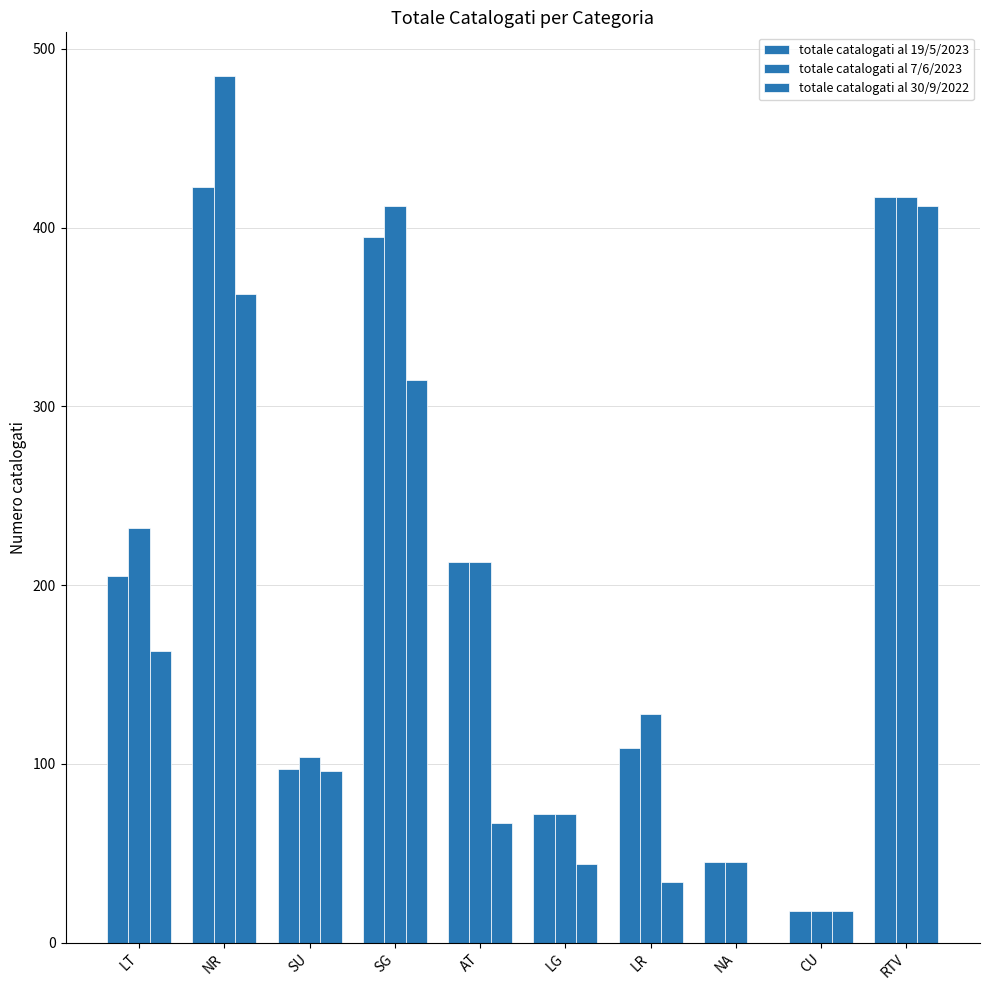

Are the bars horizontal?

No